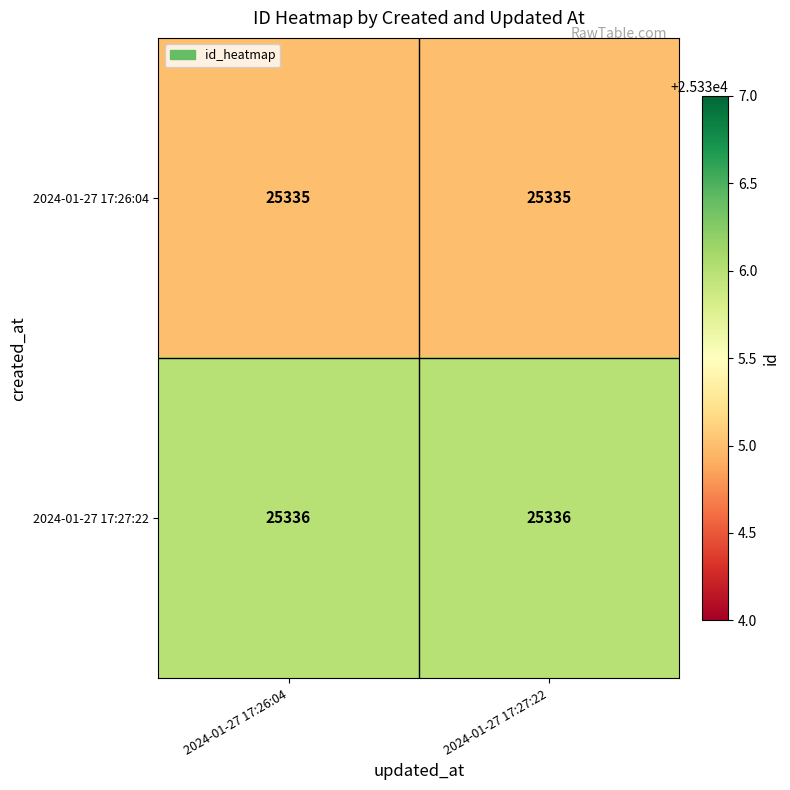

What is the sum of the 2024-01-27 17:27:22 values at 2024-01-27 17:27:22 and 2024-01-27 17:26:04?

50672